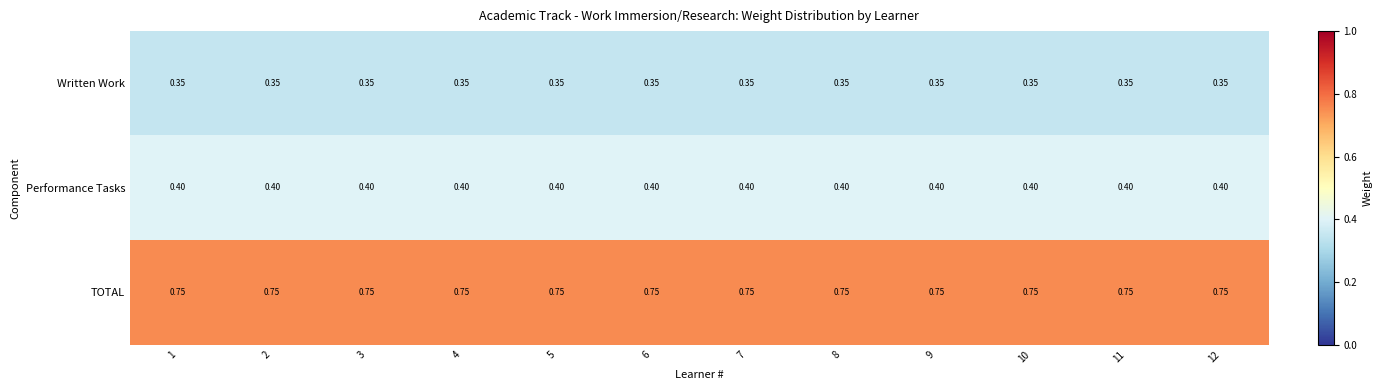

Is the value of Performance Tasks at 5 greater than the value of Written Work at 9?

Yes